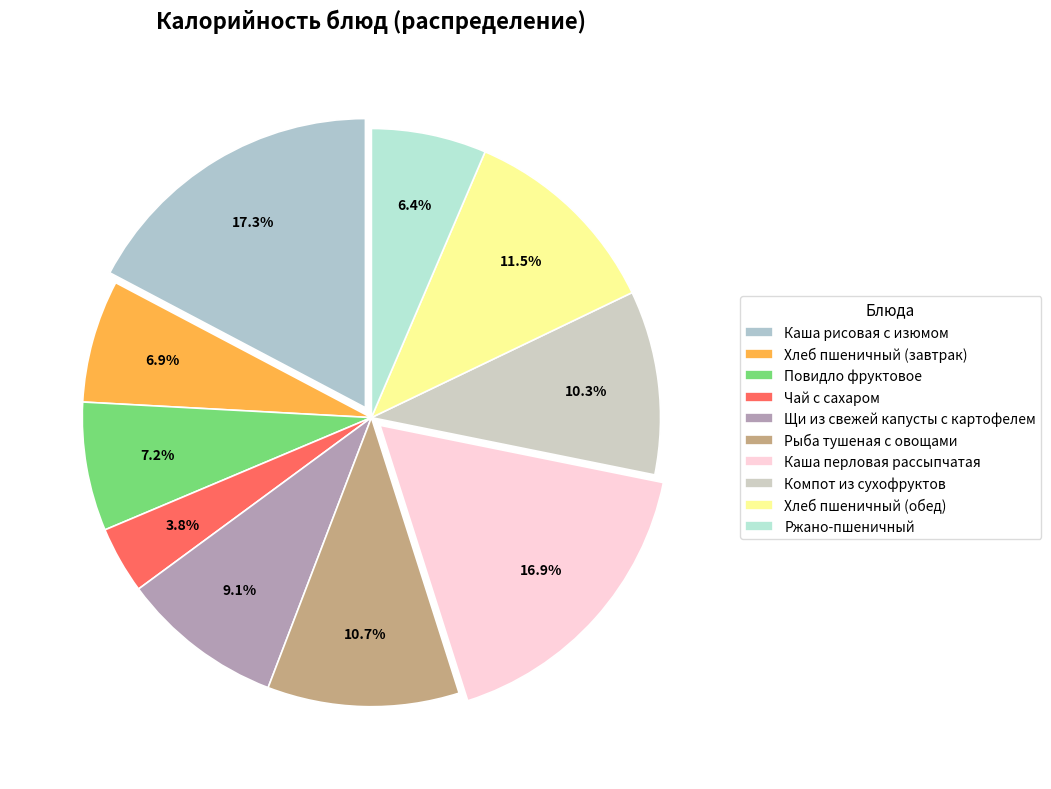

Does Компот из сухофруктов represent more than half of the total?

No